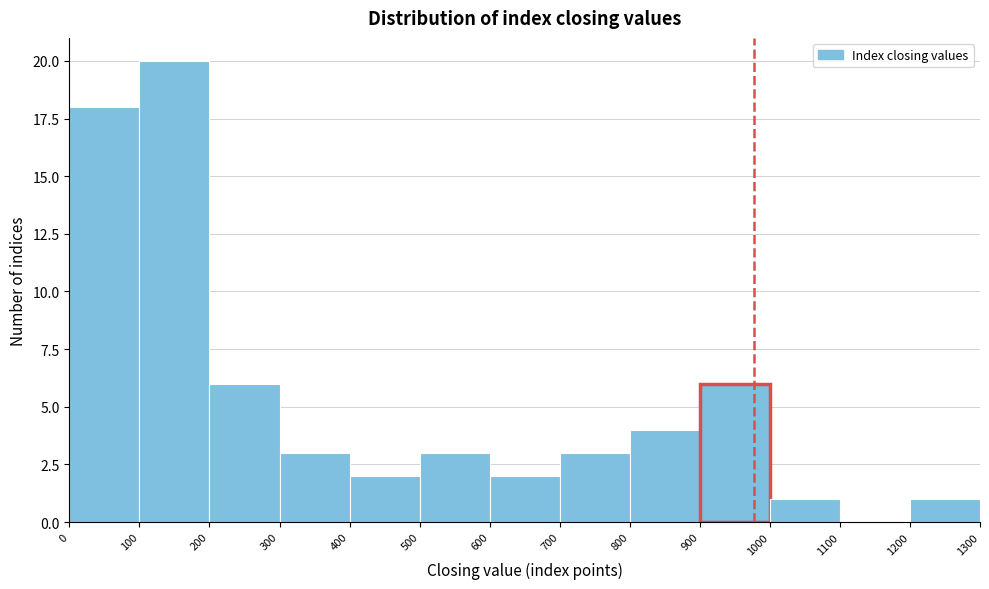

Reading left to right, list every bar in this chart as the range it spans on the x-axis followed by its height. The values are not printed on the chart, so give them approximately, as read against the axis.

0 to 100: 18
100 to 200: 20
200 to 300: 6
300 to 400: 3
400 to 500: 2
500 to 600: 3
600 to 700: 2
700 to 800: 3
800 to 900: 4
900 to 1000: 6
1000 to 1100: 1
1100 to 1200: 0
1200 to 1300: 1